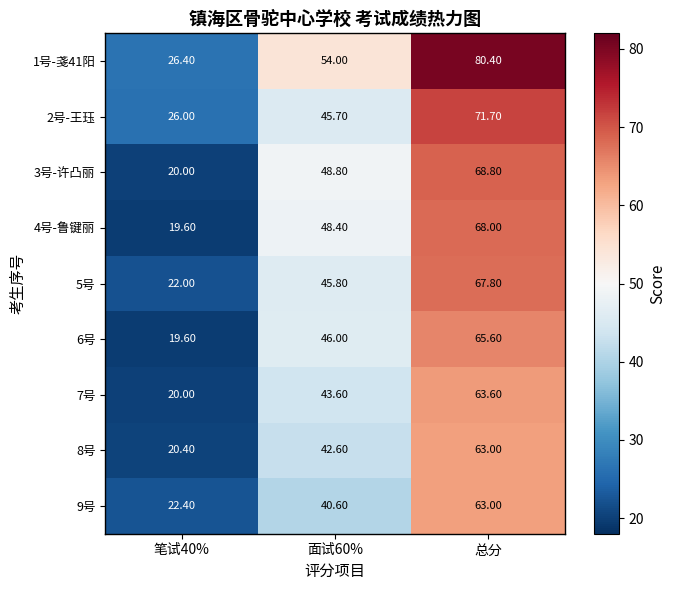

What is the difference between the highest and lowest values at 总分?

17.4